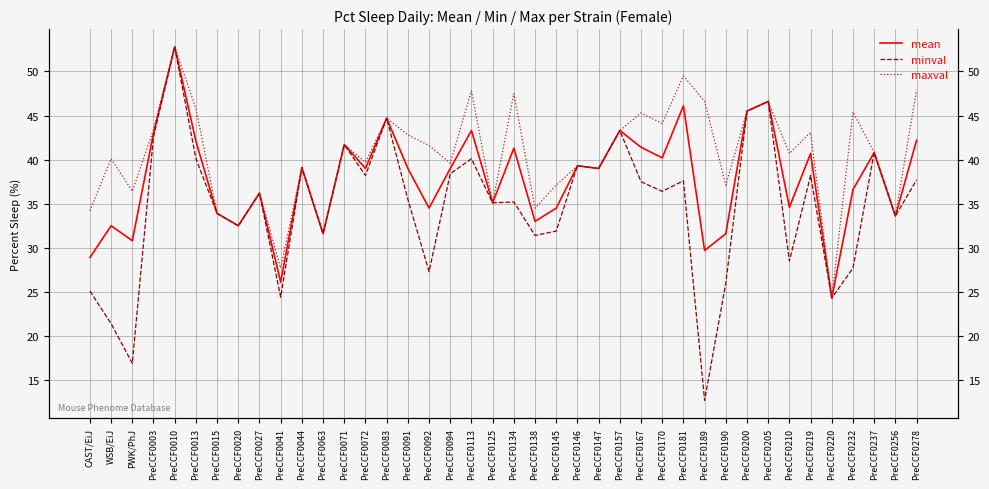

At which category does mean reach its first local valley?

PWK/PhJ